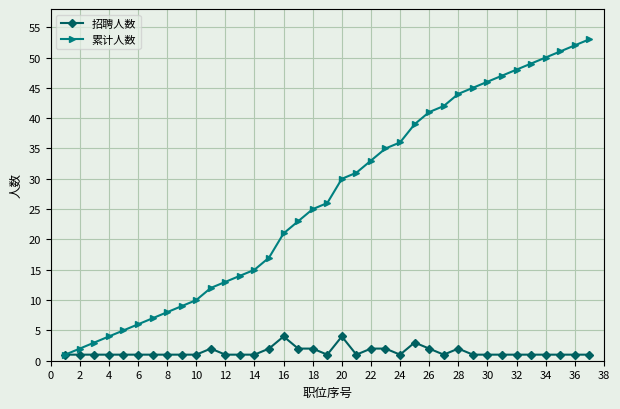

What is the maximum value shown in the chart?

53